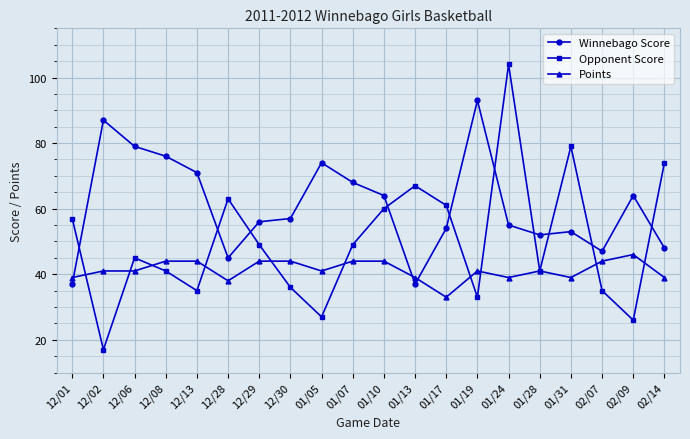

Where does the Opponent Score series first go above 49?

12/01